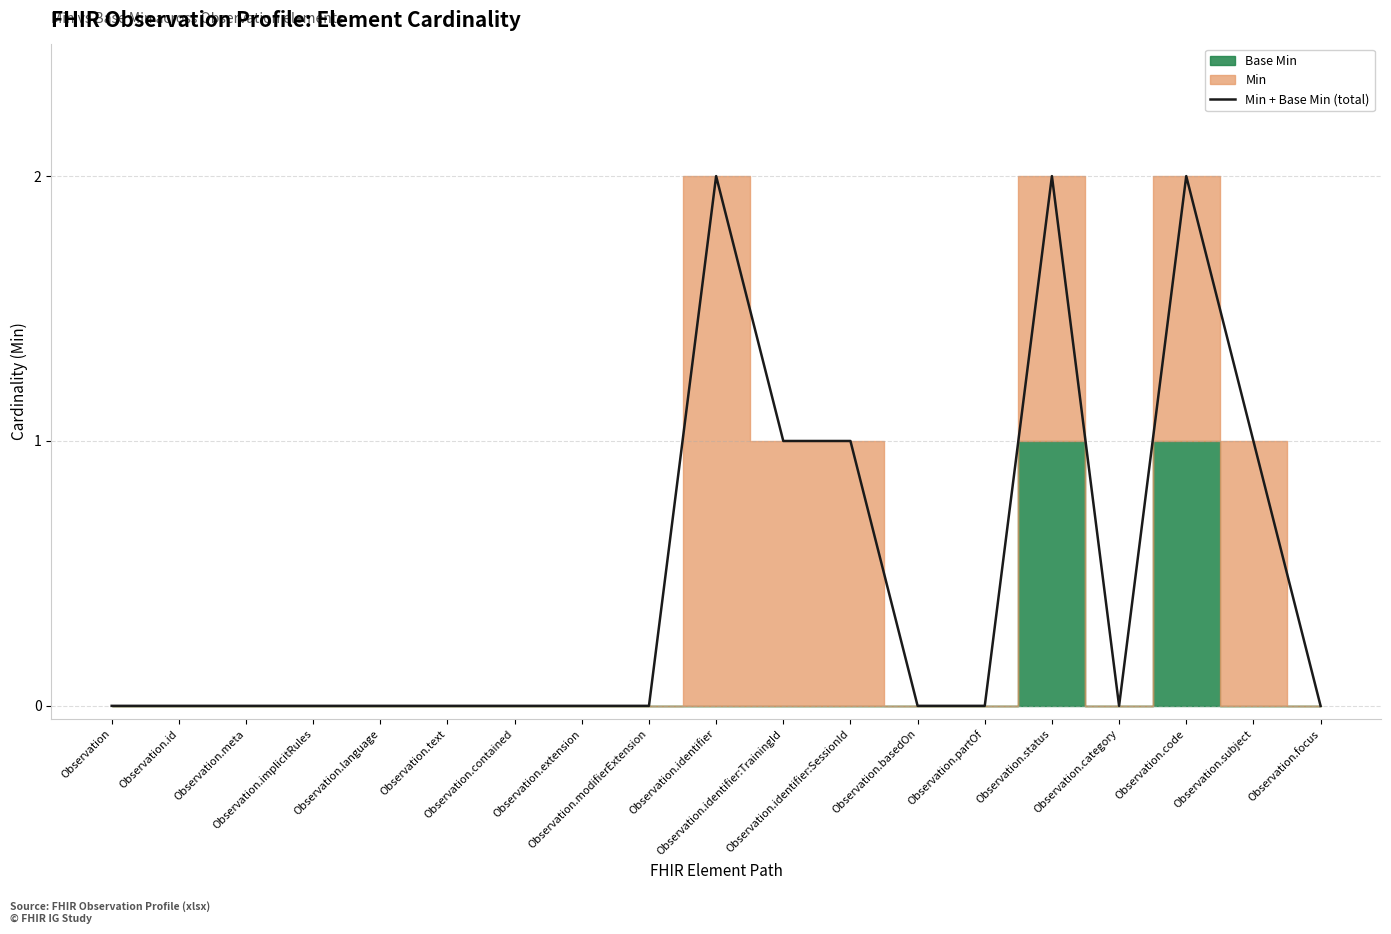

Which label corresponds to the smallest value in the chart?

Observation